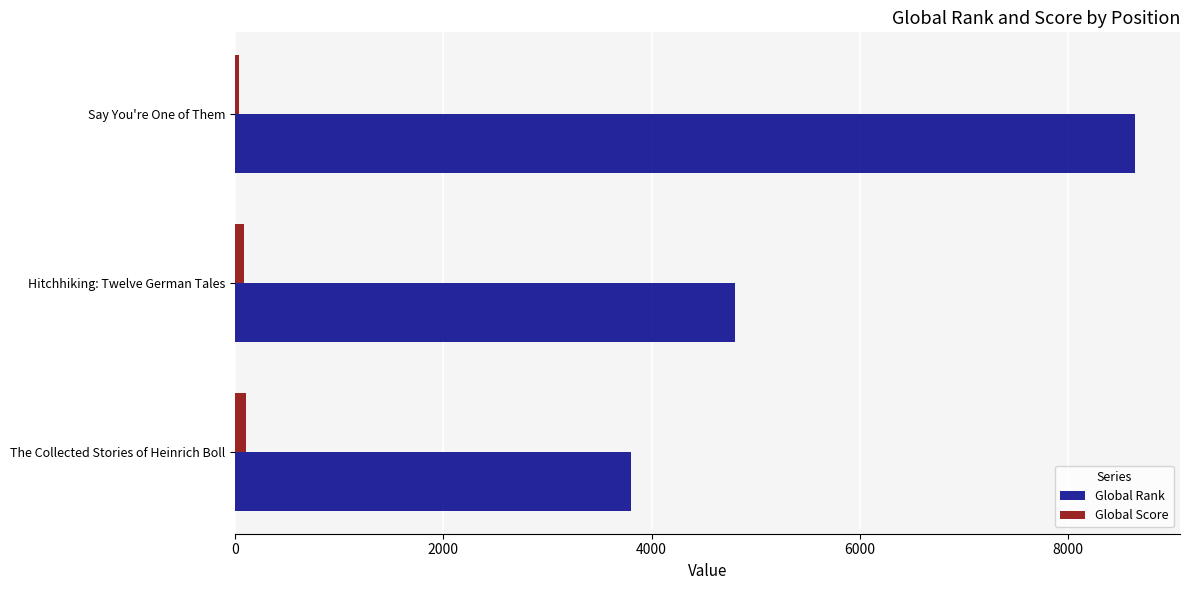

What is the minimum value for Global Rank?

3801